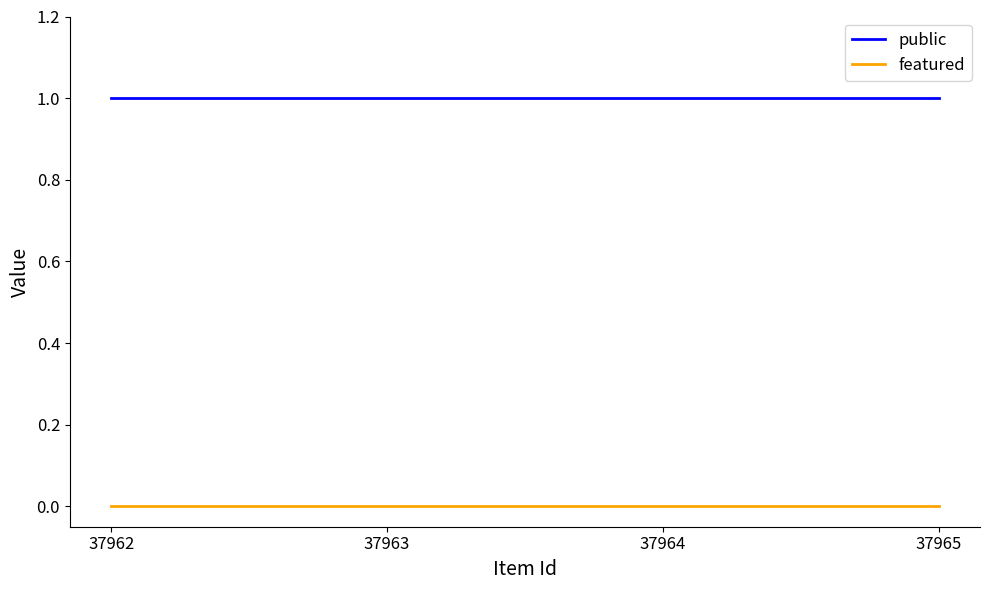

Is it true that public equals 1 at 37963?

True